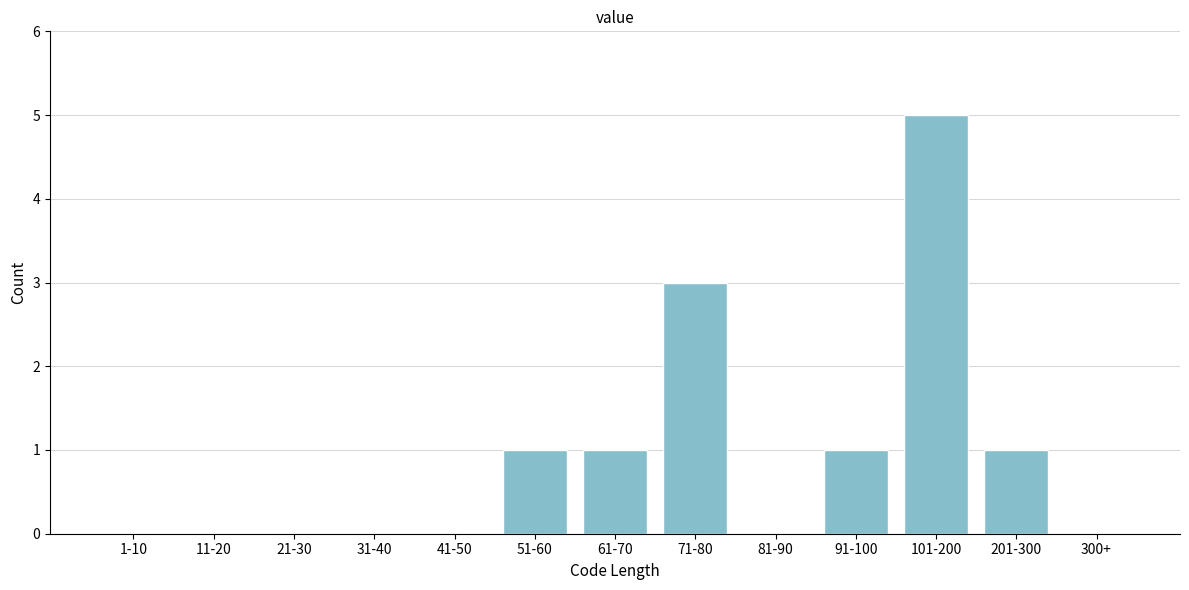

Reading left to right, what are all the values shown in this chart?

1-10=0	11-20=0	21-30=0	31-40=0	41-50=0	51-60=1	61-70=1	71-80=3	81-90=0	91-100=1	101-200=5	201-300=1	300+=0